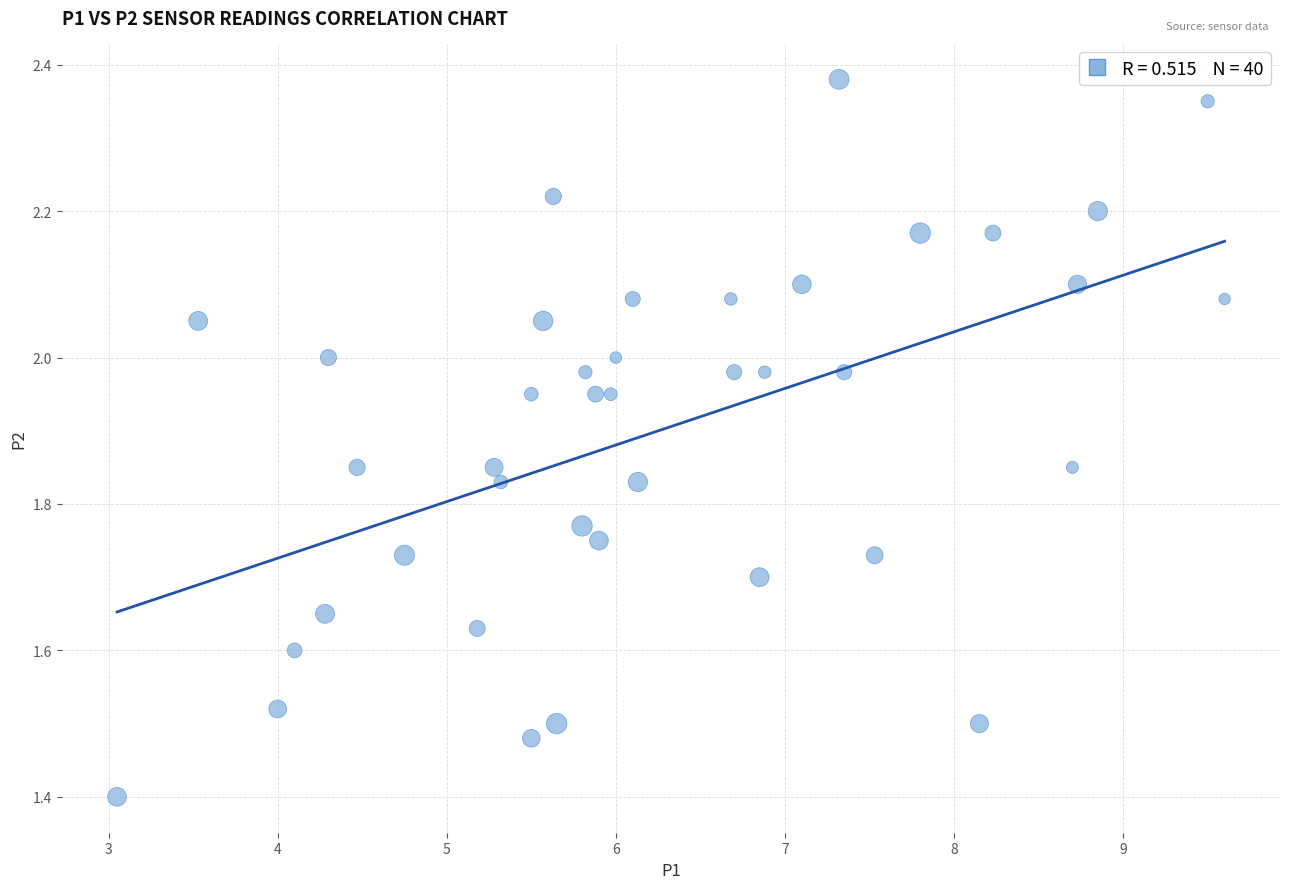

What is the range of Y values (max minus min)?

1.0